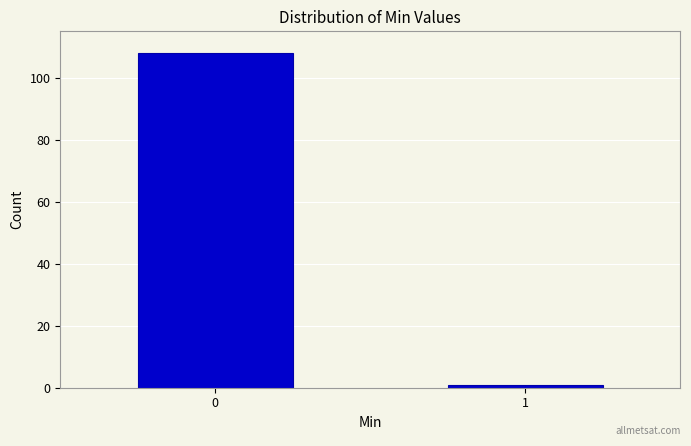

Reading left to right, what are all the values shown in this chart?

0=108	1=1